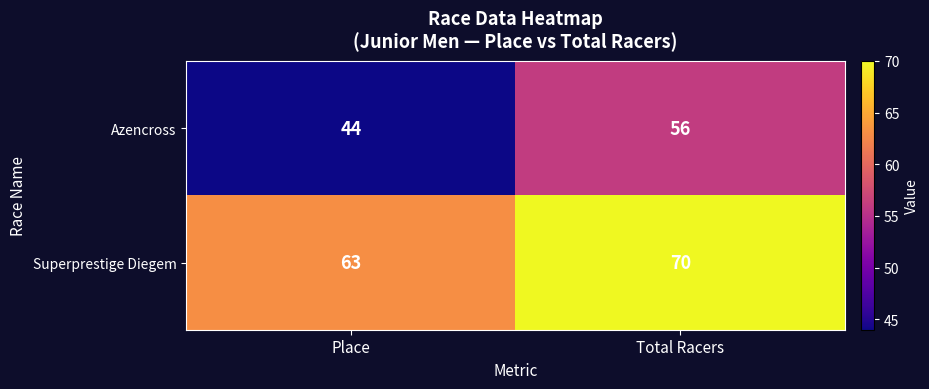

List the series in order of their overall mean, highest first.

Superprestige Diegem, Azencross